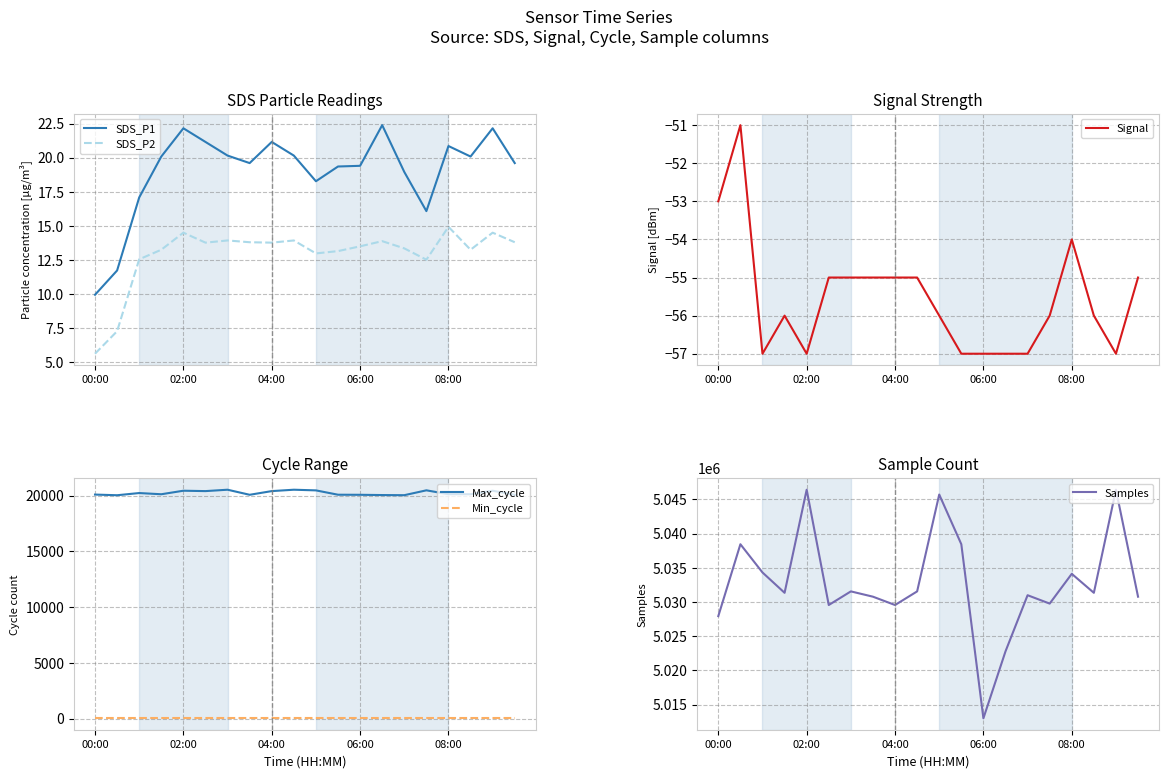

What is the difference between the maximum and minimum values in the Signal series?

6